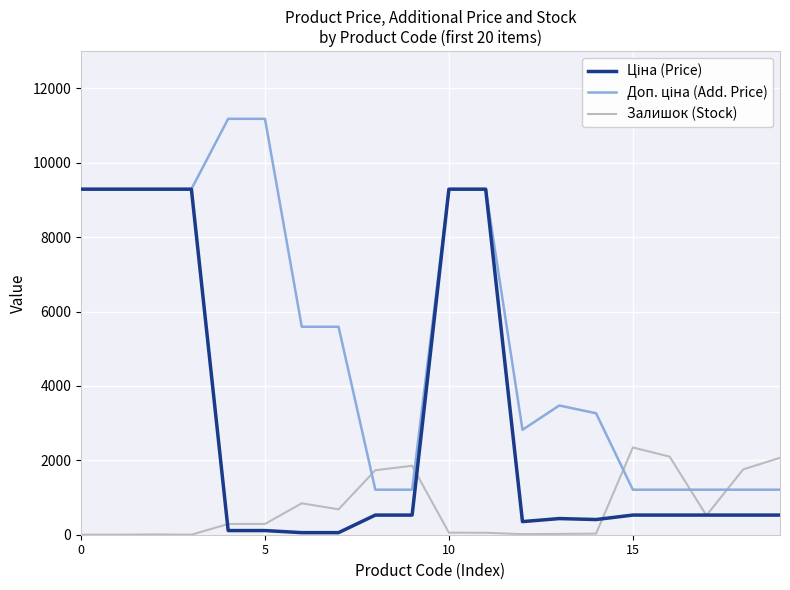

Does the chart have visible grid lines?

Yes